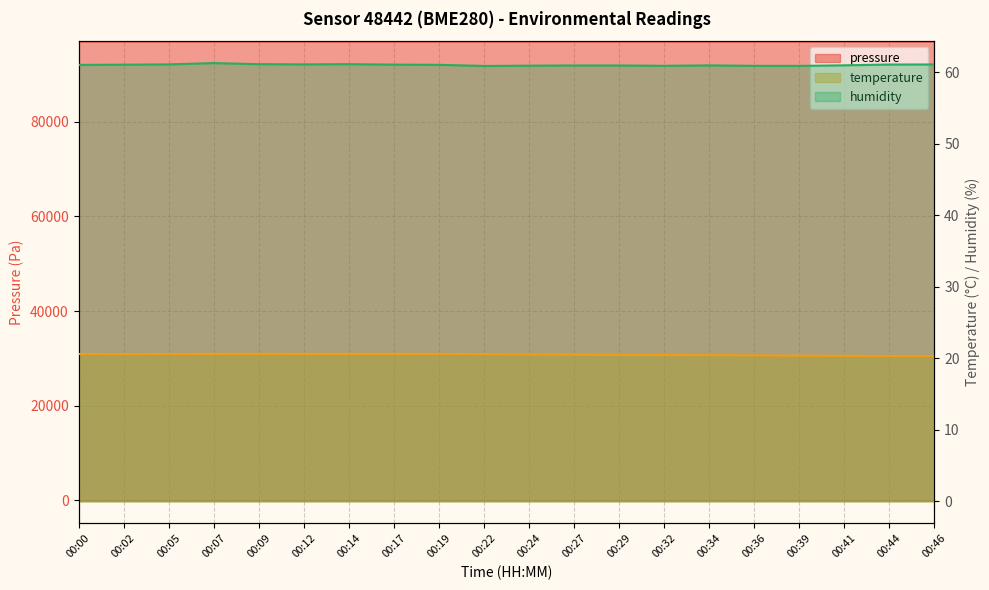

True or false: humidity and temperature cross at least once.

False